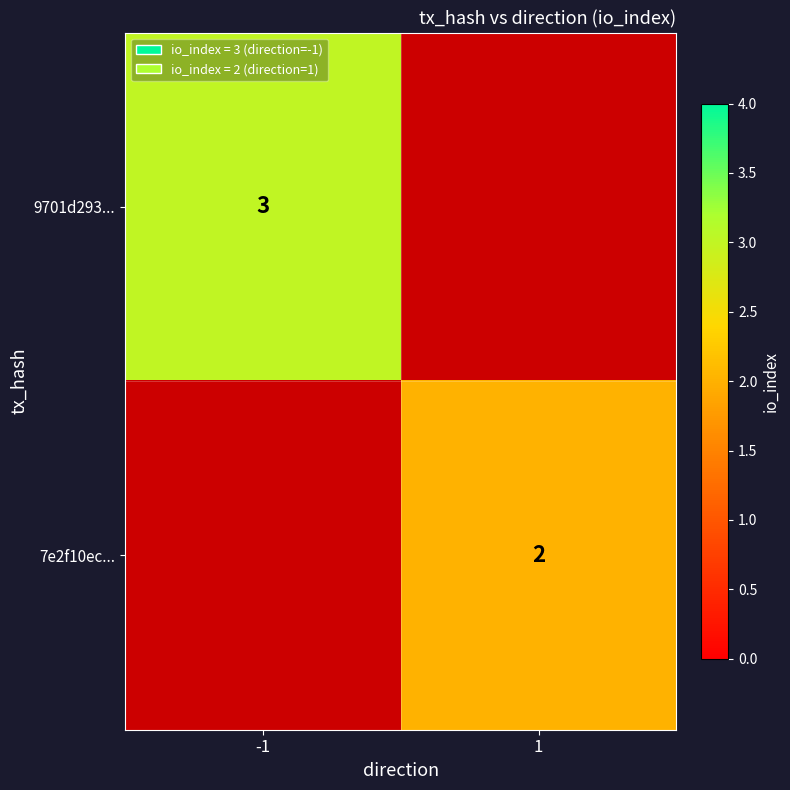

The value of 9701d293... at -1 is 1.7. True or false?

False